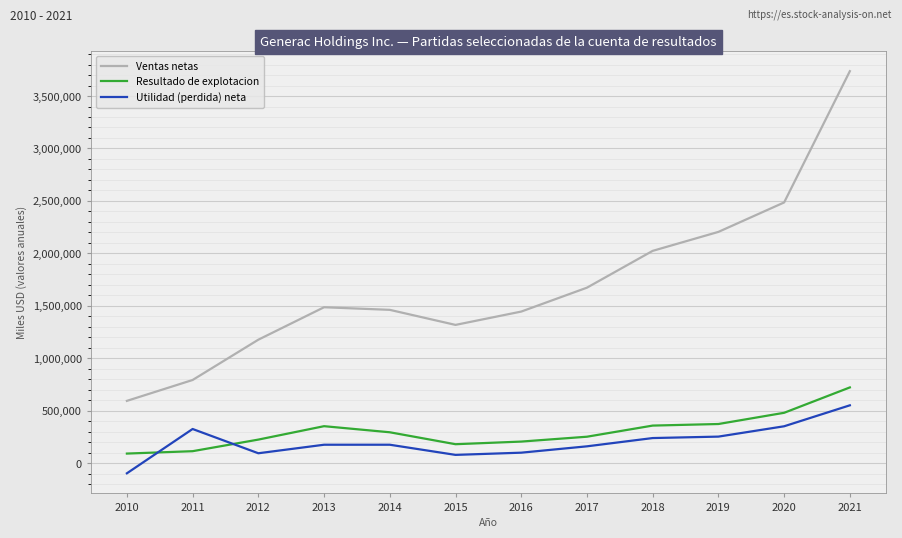

Is this an area chart (filled region under the line)?

No